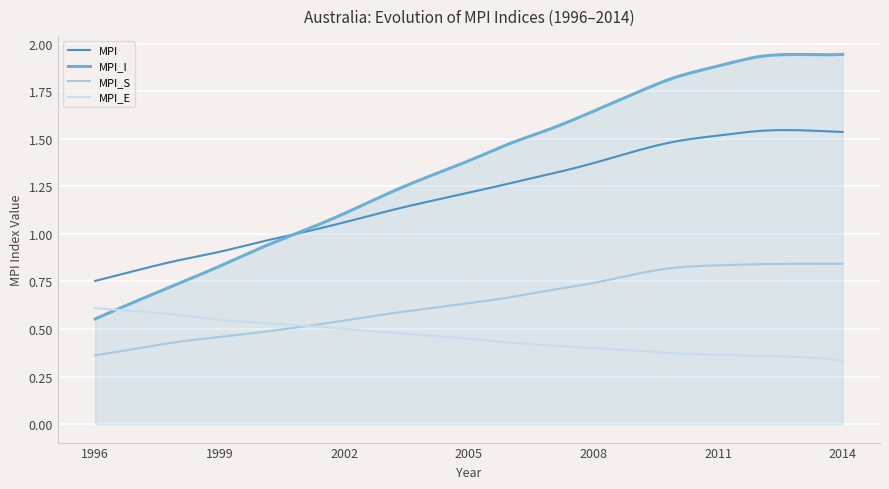

The value of MPI_I at 2013 is 3.4. True or false?

False